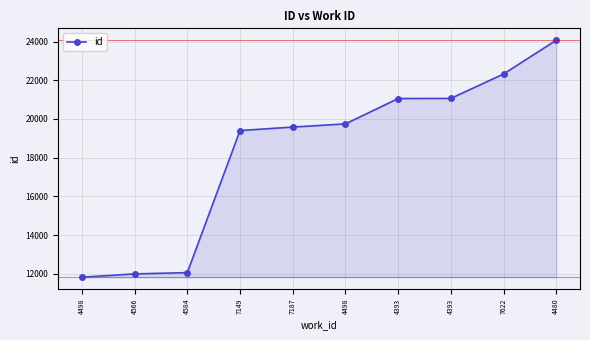

Which label corresponds to the largest value in the chart?

4480